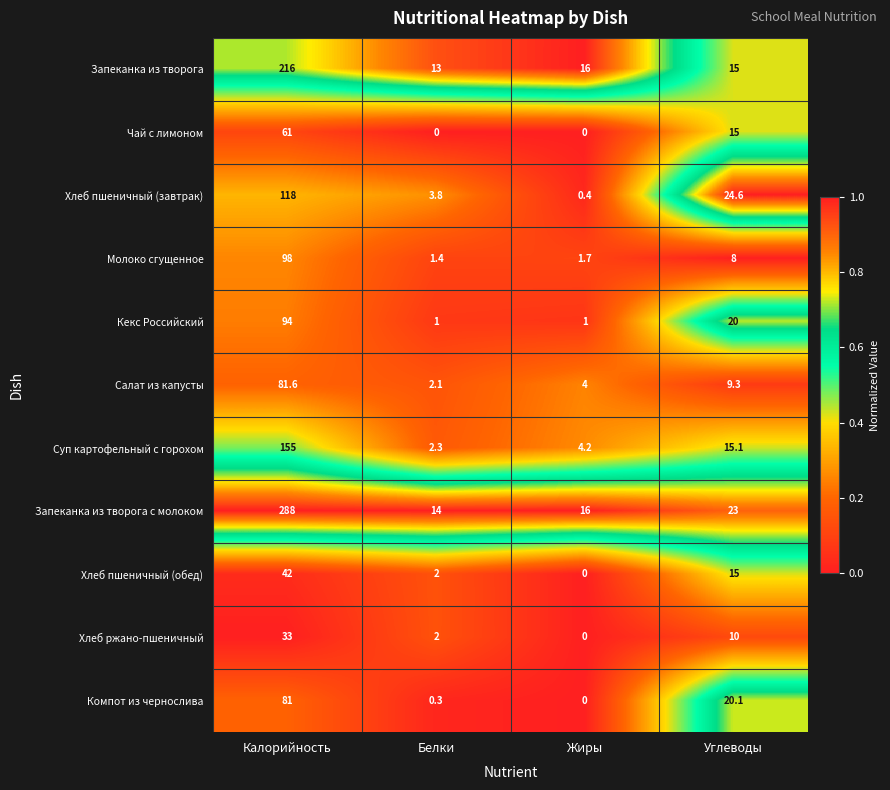

What is the maximum value for Запеканка из творога?

216.0